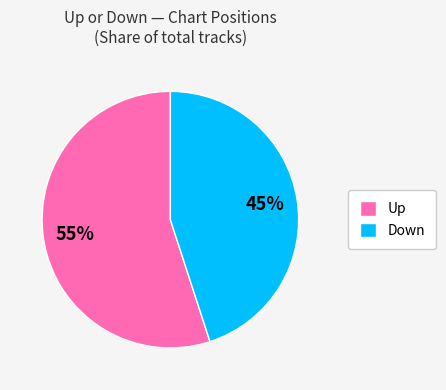

What is the largest slice in the pie chart?

Up